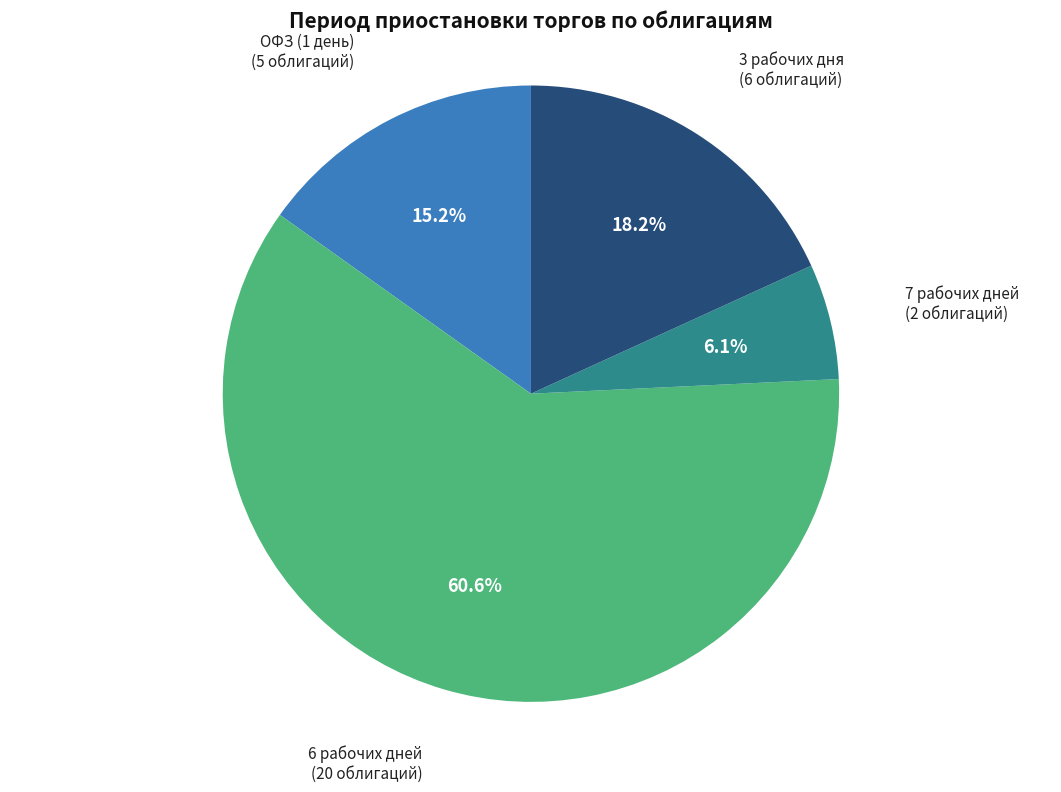

What percentage is the 3 рабочих дня slice, to the nearest percent?

18%